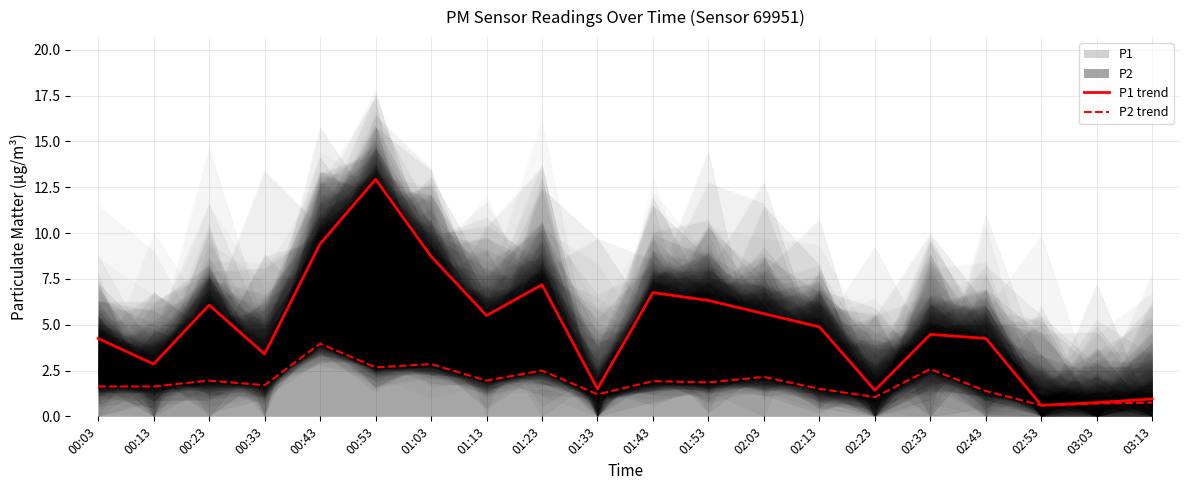

Reading left to right, transcribe all the data shown in this chart.

P1 trend: 4.2	2.9	6.1	3.4	9.4	12.9	8.7	5.5	7.2	1.5	6.8	6.3	5.6	4.9	1.4	4.5	4.2	0.6	0.8	0.9
P2 trend: 1.6	1.6	1.9	1.7	4.0	2.7	2.9	1.9	2.5	1.2	1.9	1.9	2.1	1.5	1.1	2.6	1.4	0.6	0.7	0.8